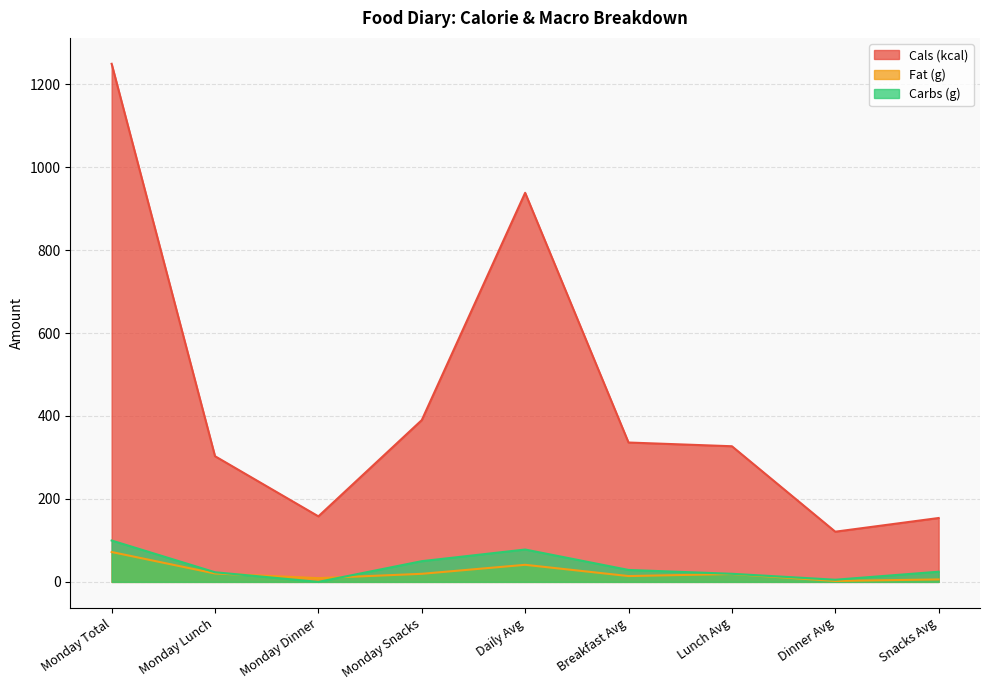

True or false: Cals (kcal) and Fat (g) cross at least once.

False